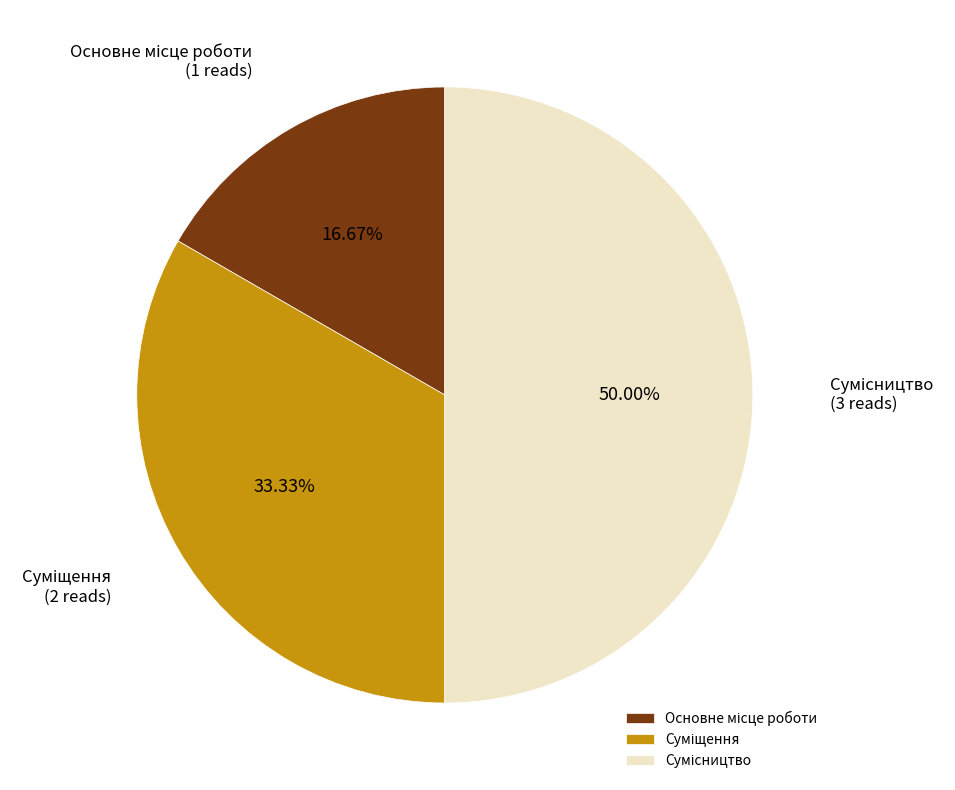

Approximately how many times larger is the value at Основне місце роботи compared to Сумісництво?

0.3